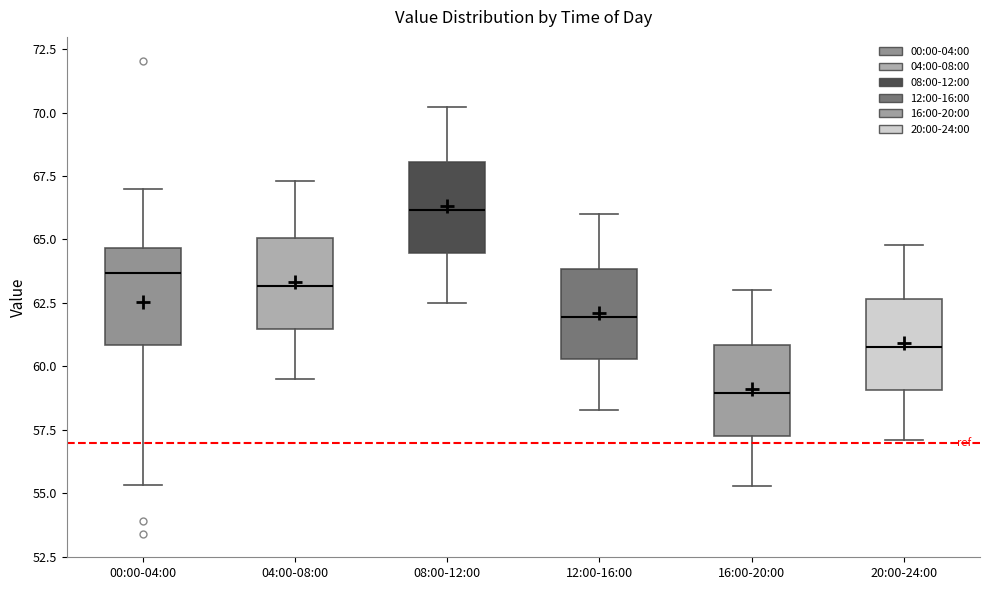

Which box has the lowest median line?

16:00-20:00